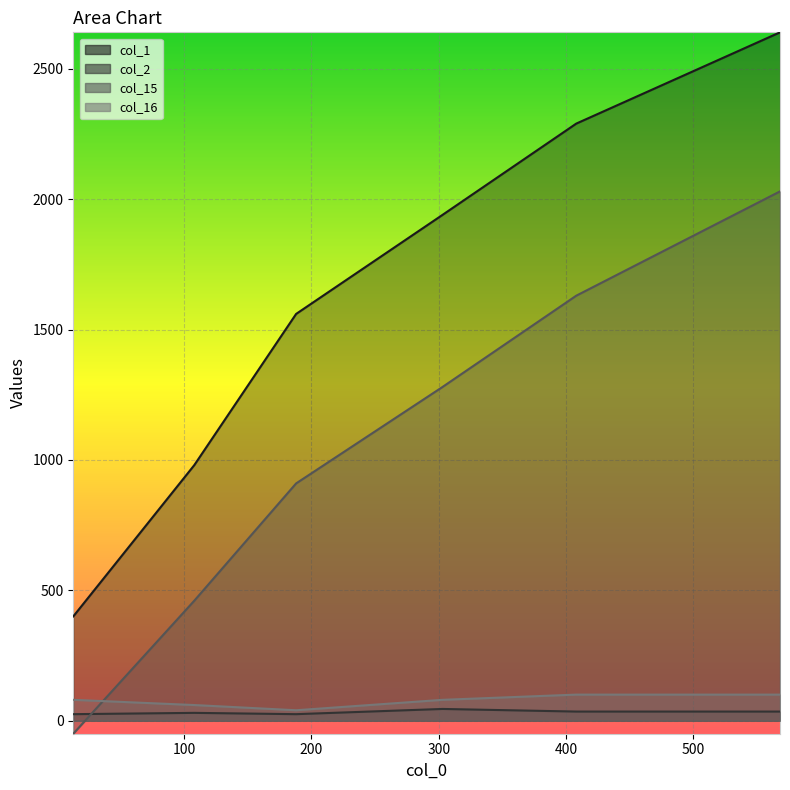

Which label corresponds to the largest value in the chart?

568.0